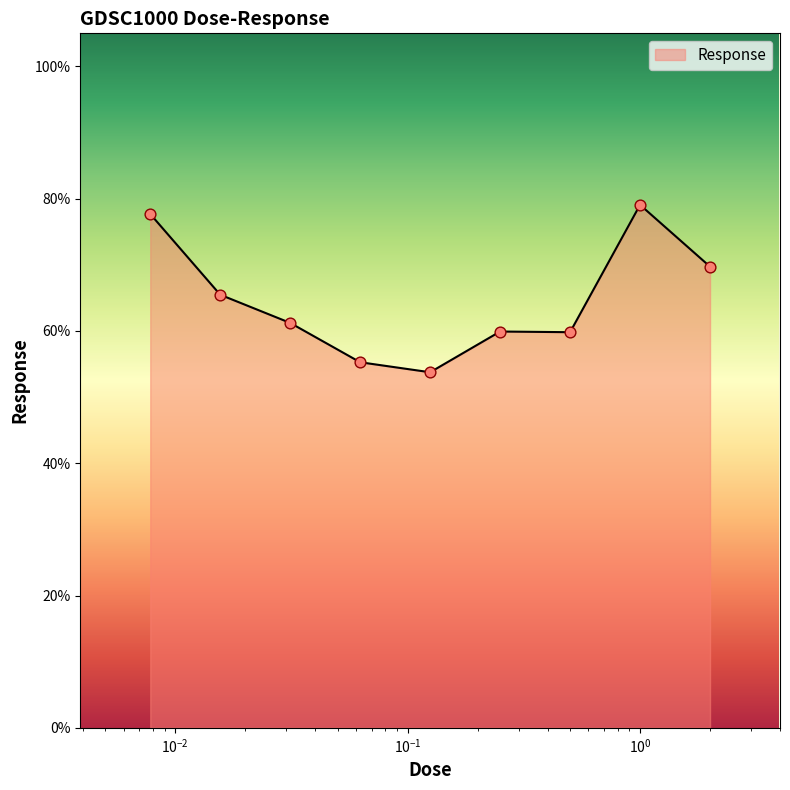

What is the smallest value displayed?

53.8